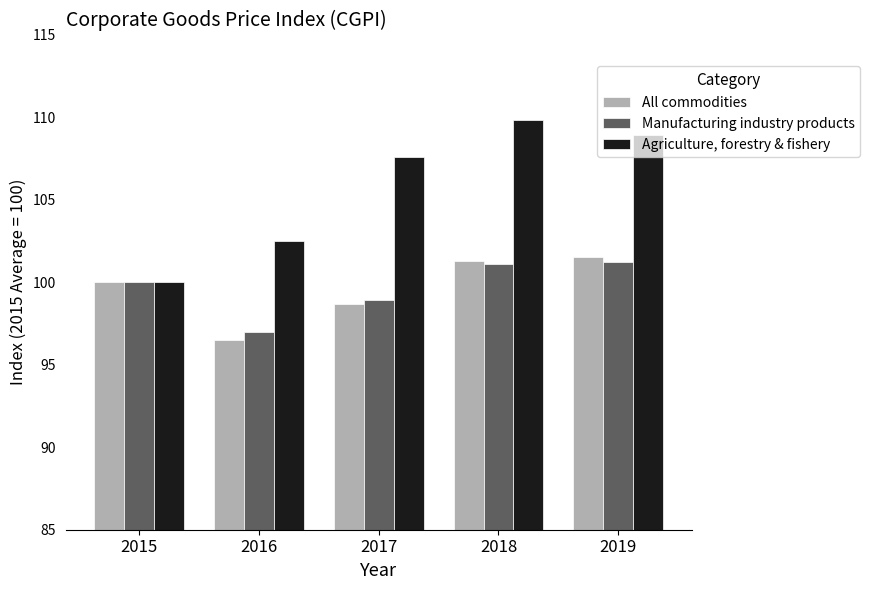

What is the difference between the second highest and minimum values in the Manufacturing industry products series?

4.1